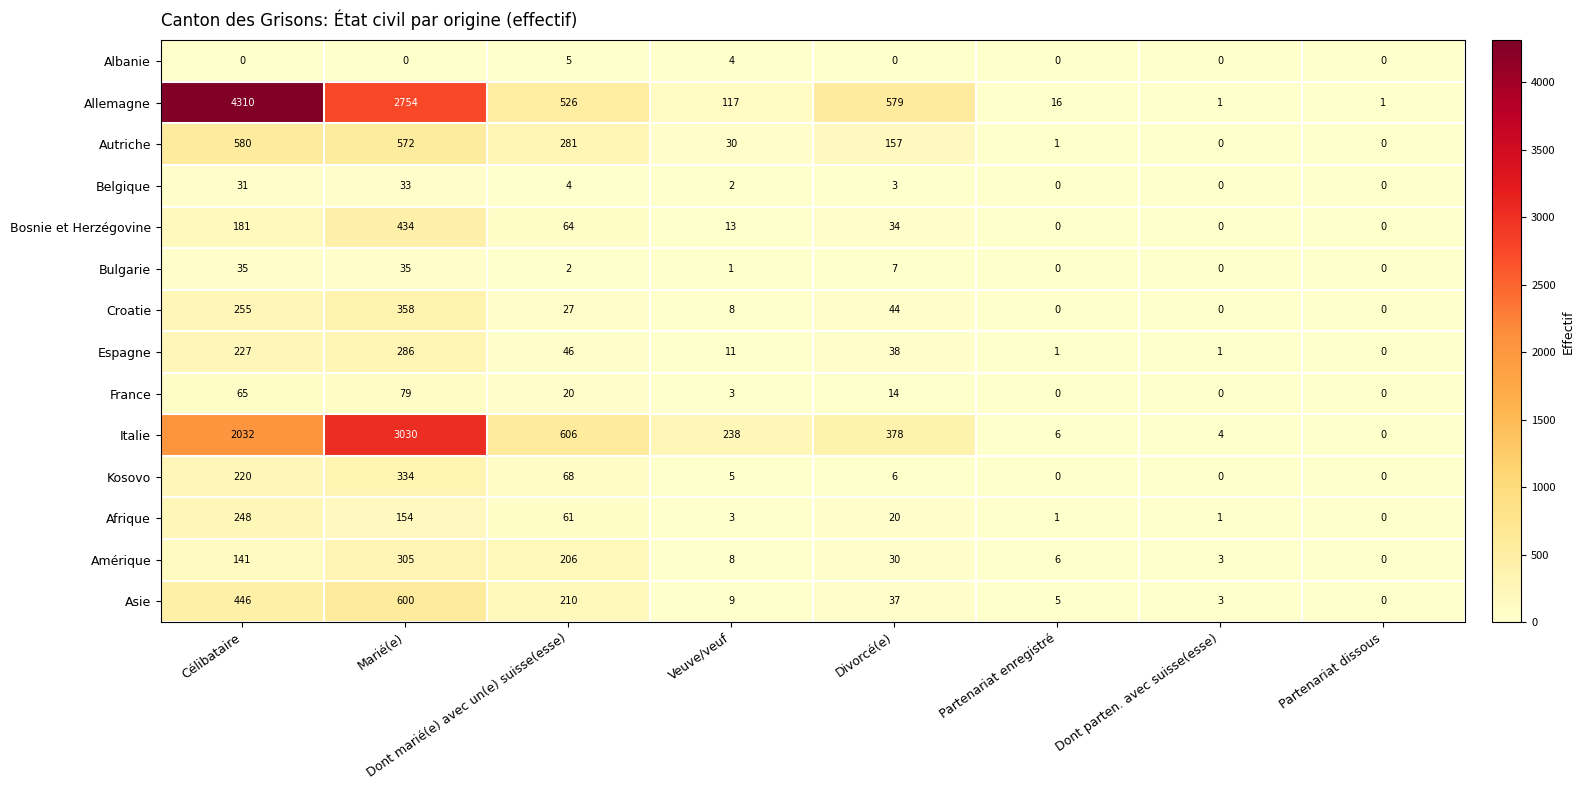

What is the difference between the maximum and second lowest values in the Belgique series?

33